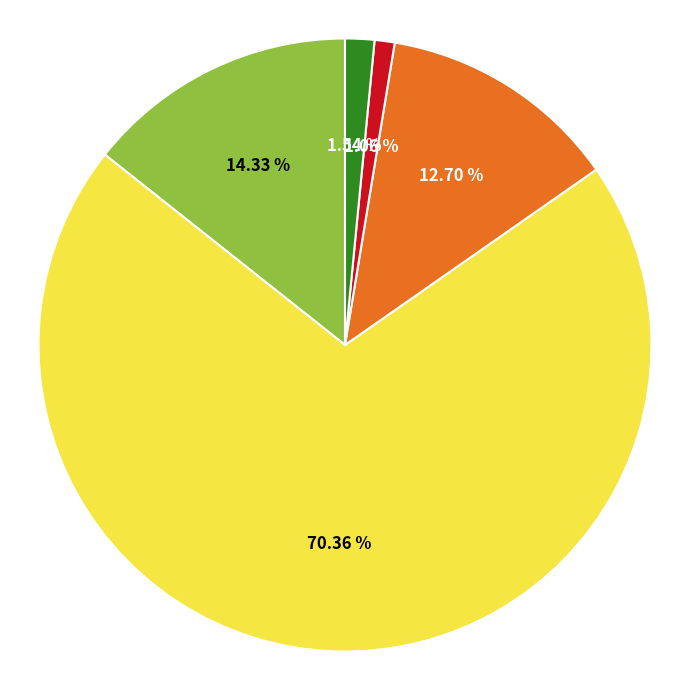

Is there any slice that represents more than half of the pie?

Yes